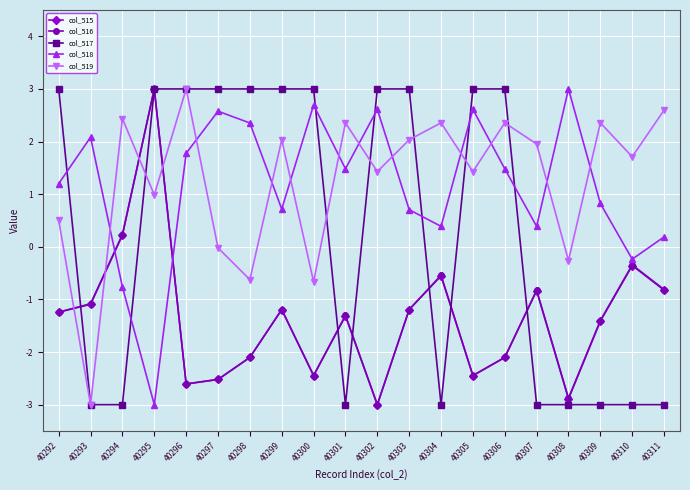

In col_515, how many points are higher than both neighbors (excluding endpoints)?

6